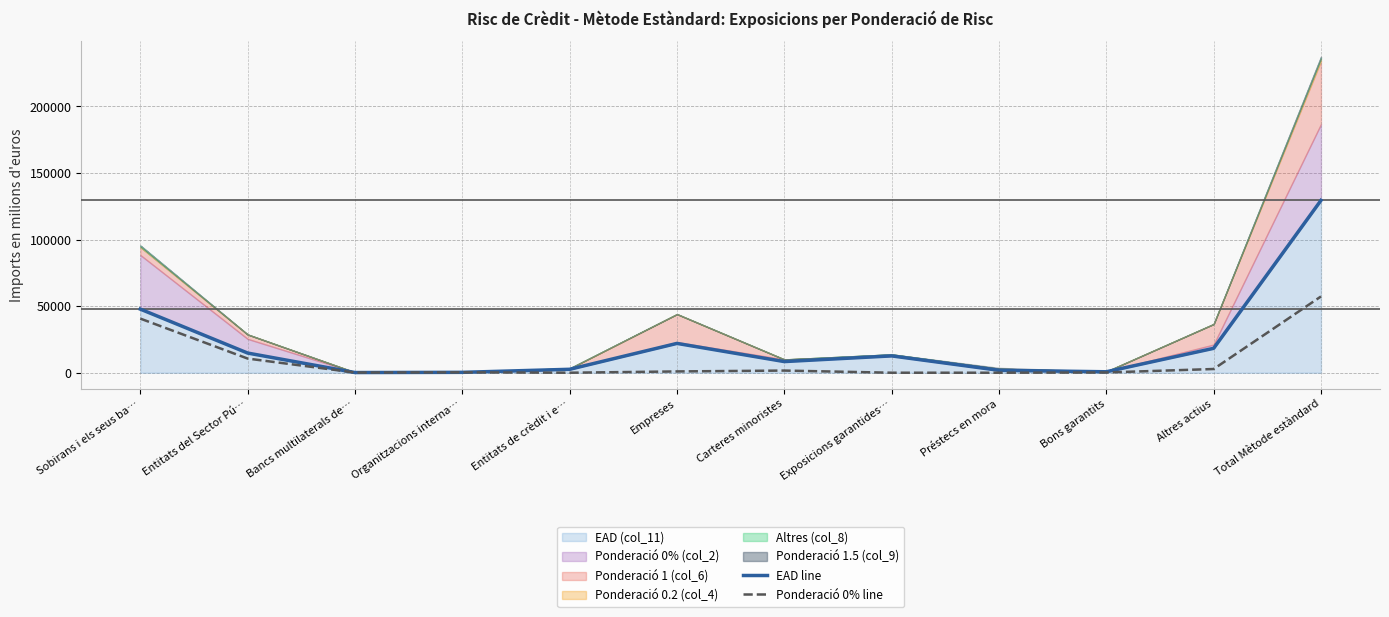

What is the sum of the Ponderació 0% line values at Bancs multilaterals de… and Total Mètode estàndard?

57401.3